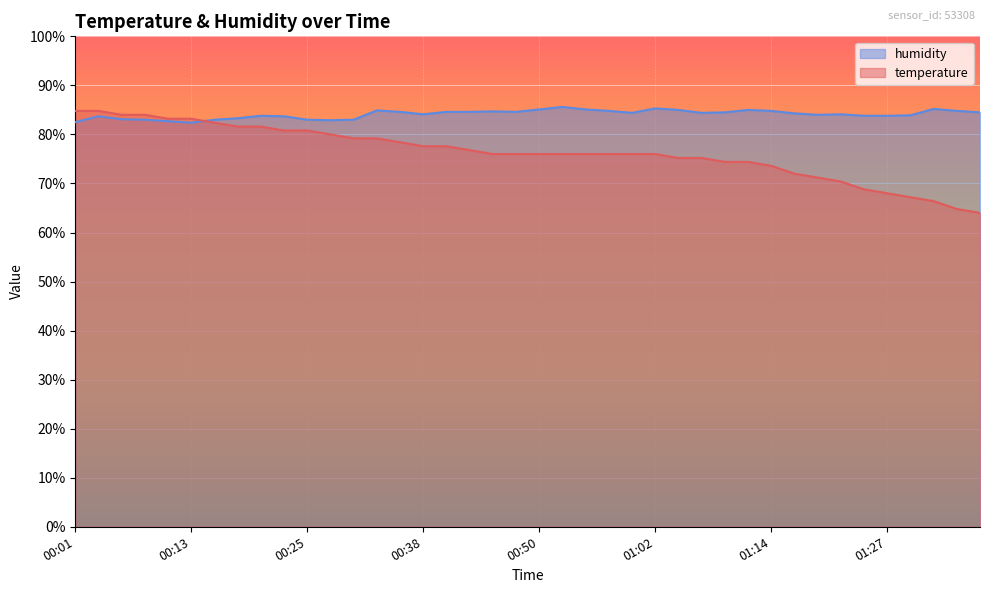

What is the value of the humidity point at the 11th from the left?

83.0